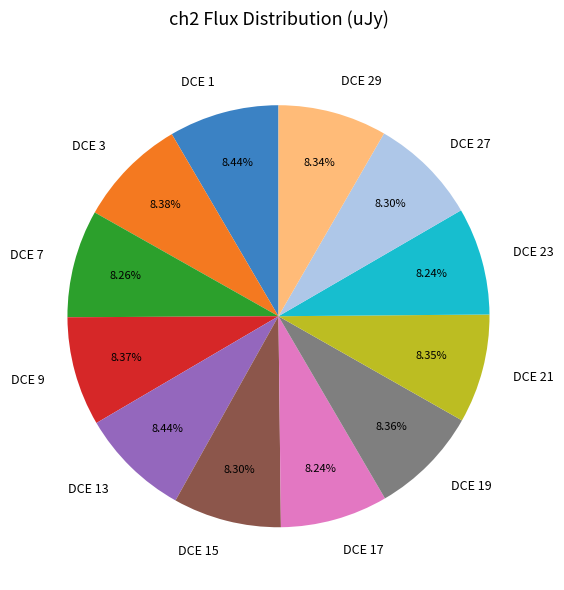

Does DCE 21 account for over 50% of the chart?

No